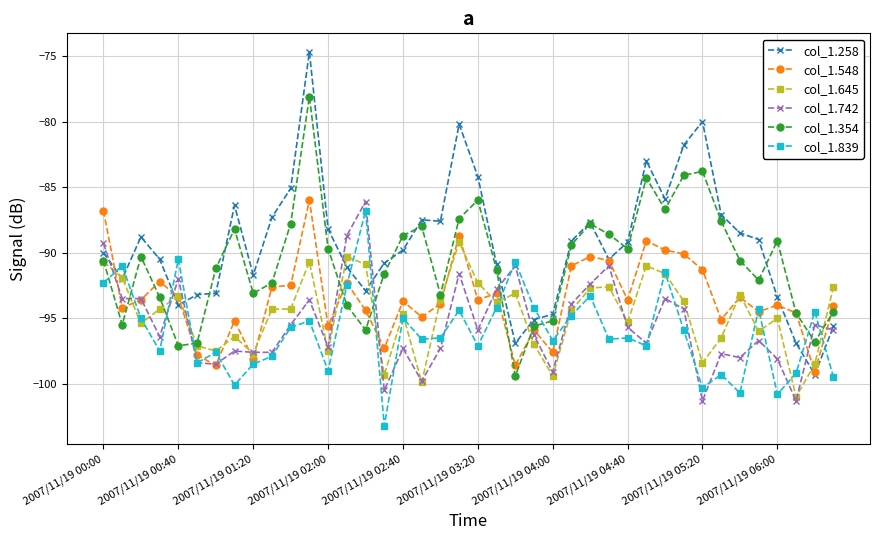

What is the sum of all col_1.354 values?

-3630.2